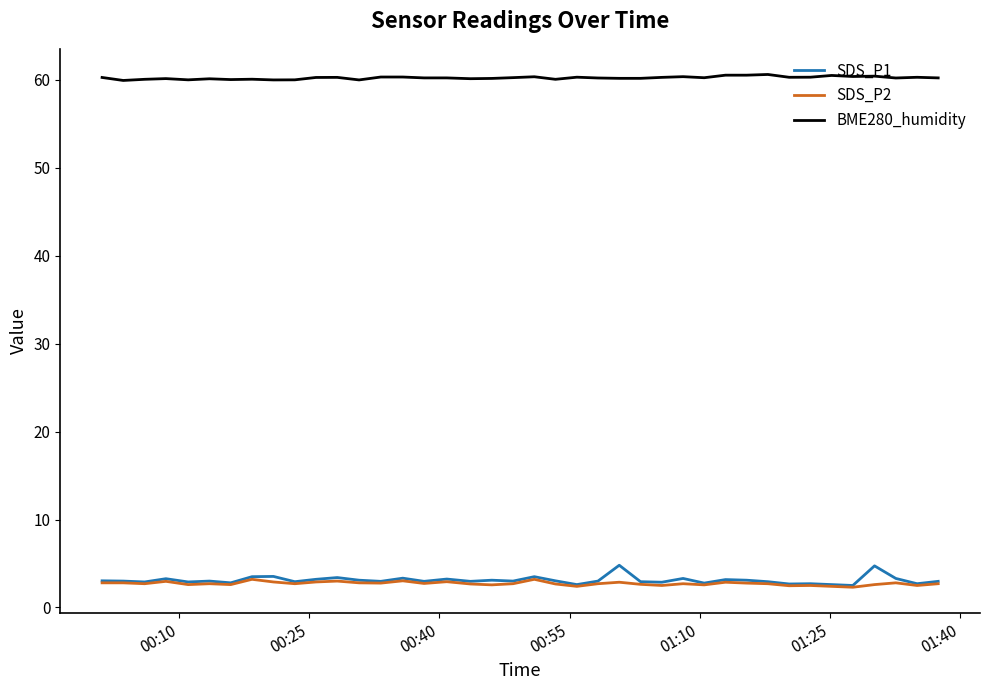

True or false: SDS_P1 and BME280_humidity cross at least once.

False